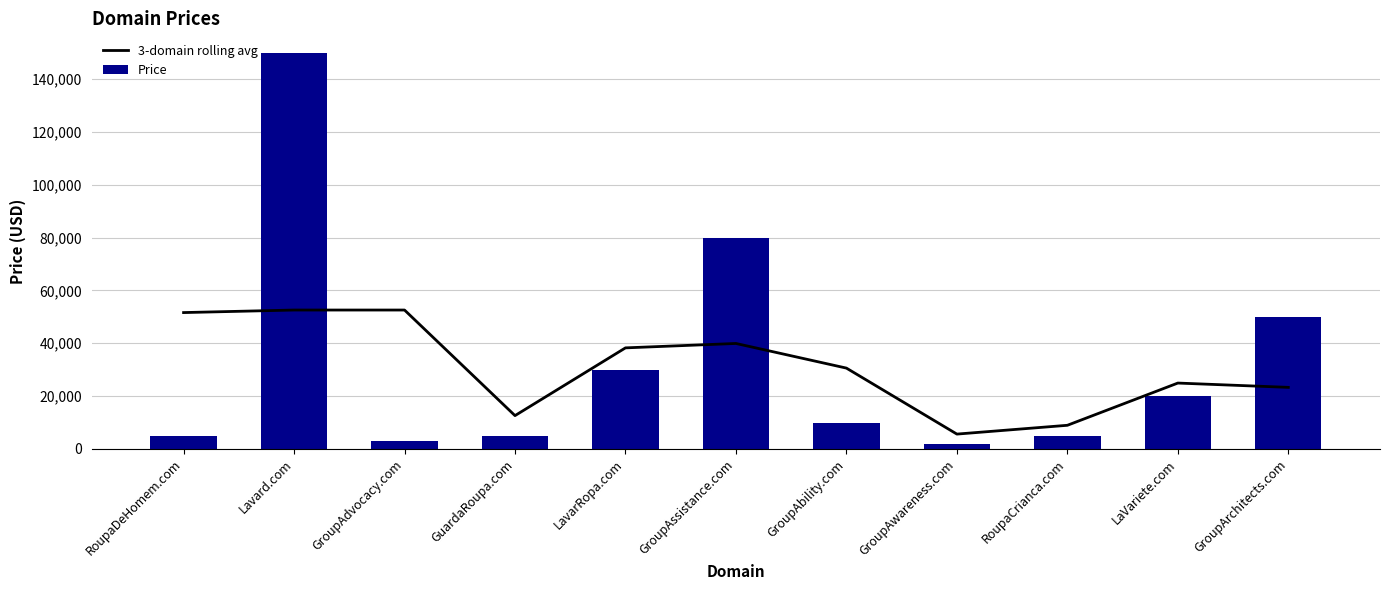

Between GuardaRoupa.com and LaVariete.com, which series saw the biggest shift?

Price